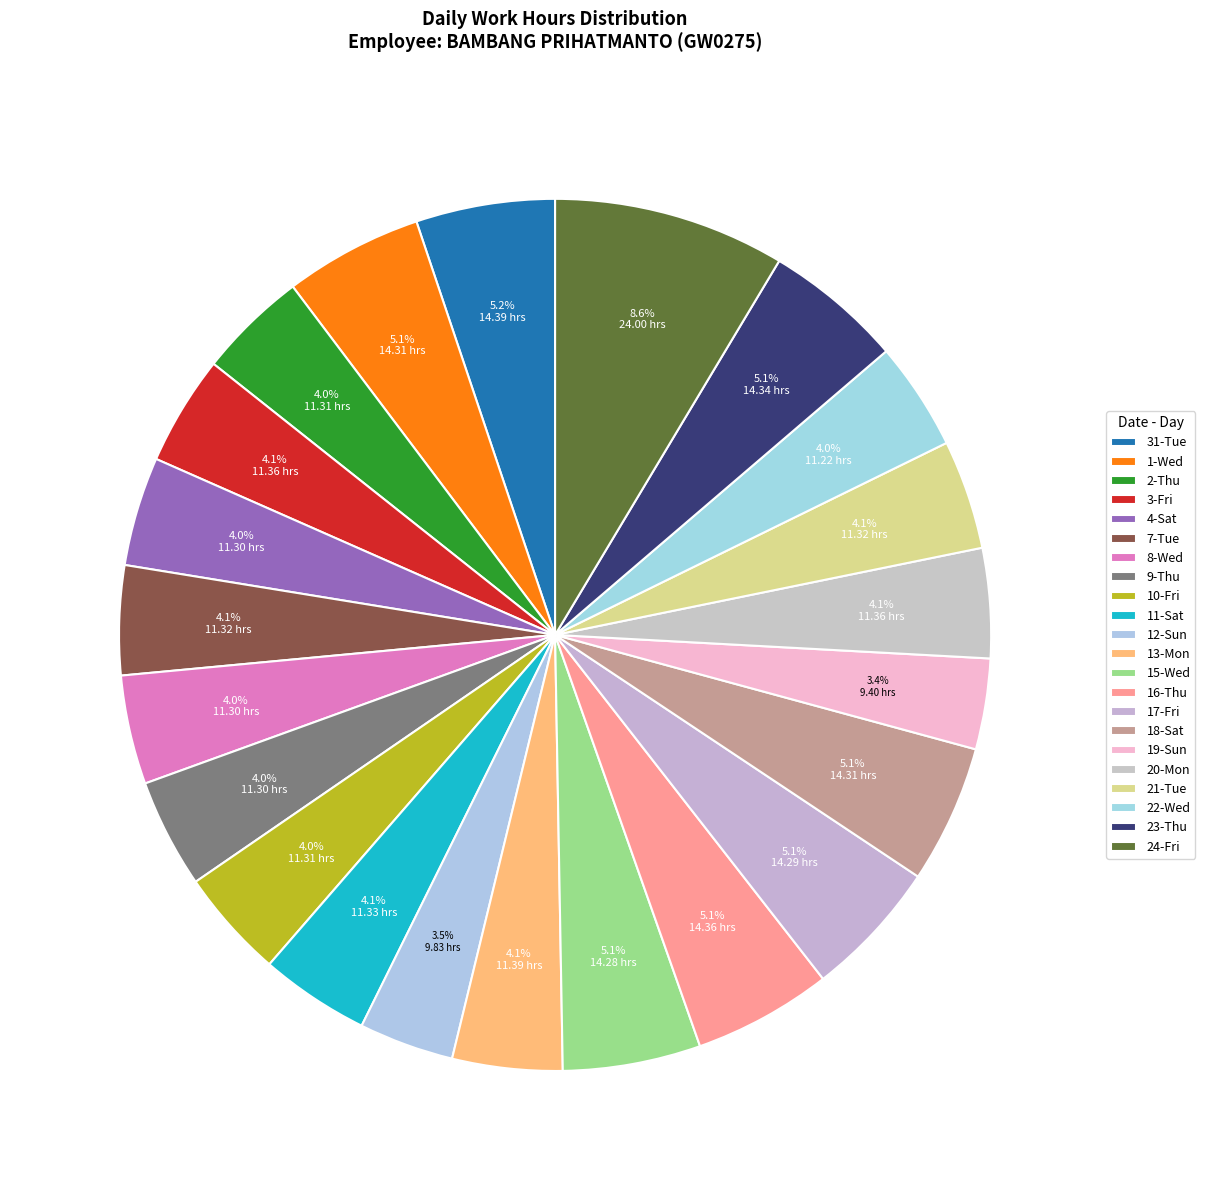

Does 8-Wed represent more than half of the total?

No